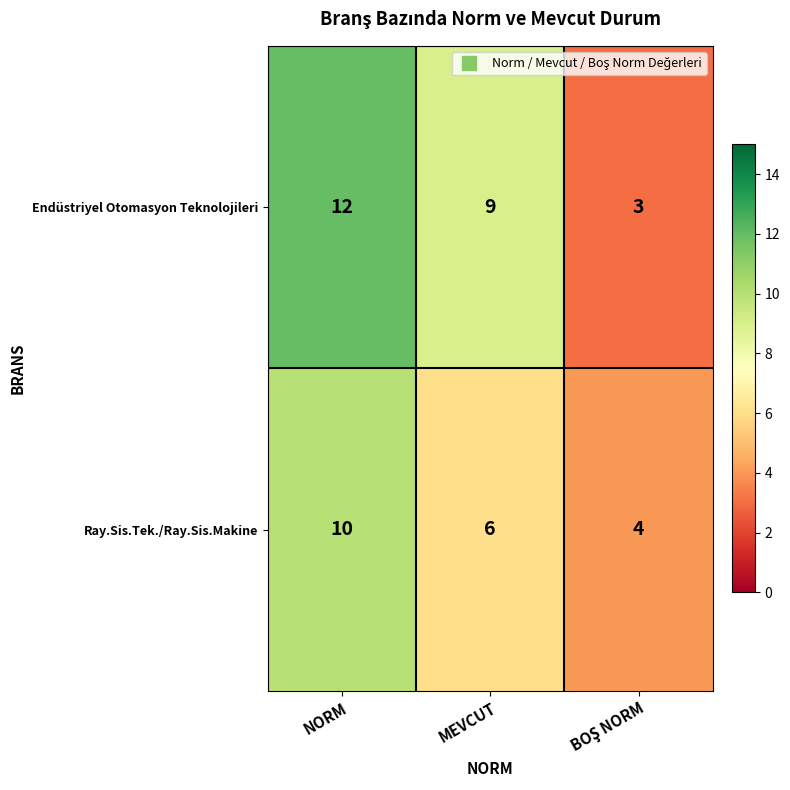

The value of Ray.Sis.Tek./Ray.Sis.Makine at NORM is 3. True or false?

False